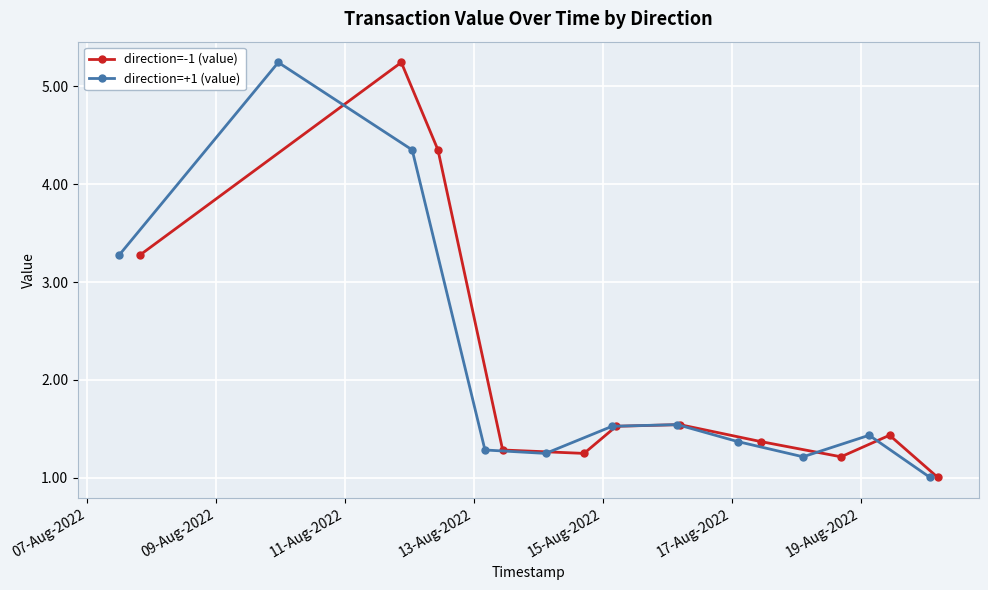

Count the number of data series in this chart.

2